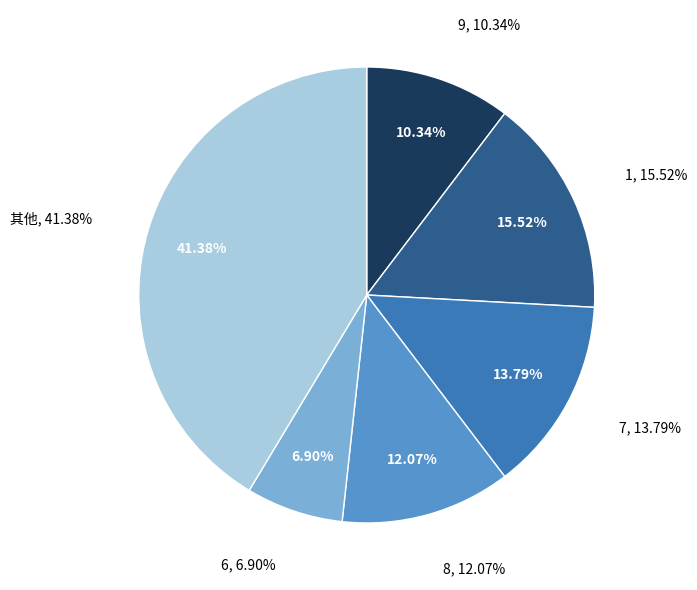

Which has a higher value, 4 or 8?

4